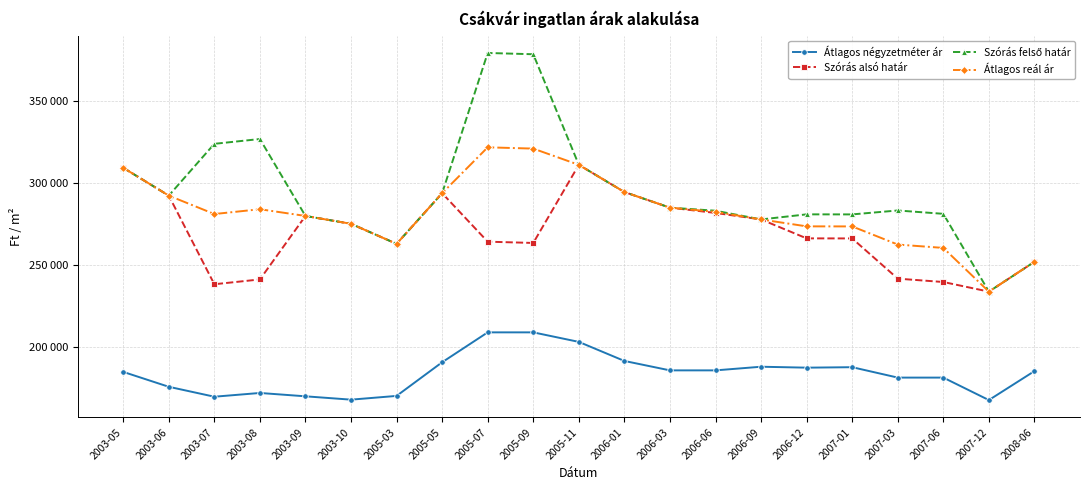

What is the lowest value of the Átlagos reál ár series?

233818